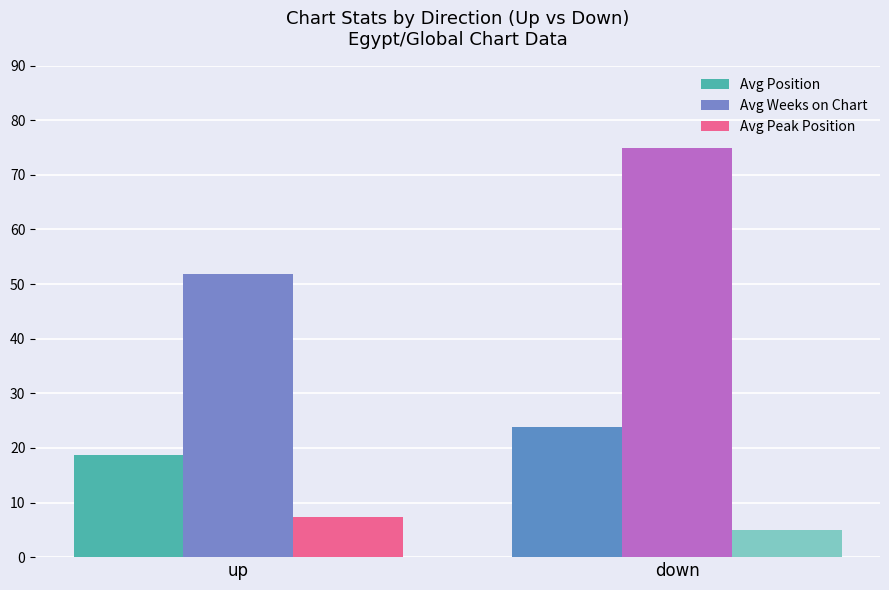

How many bars are there in total?

6